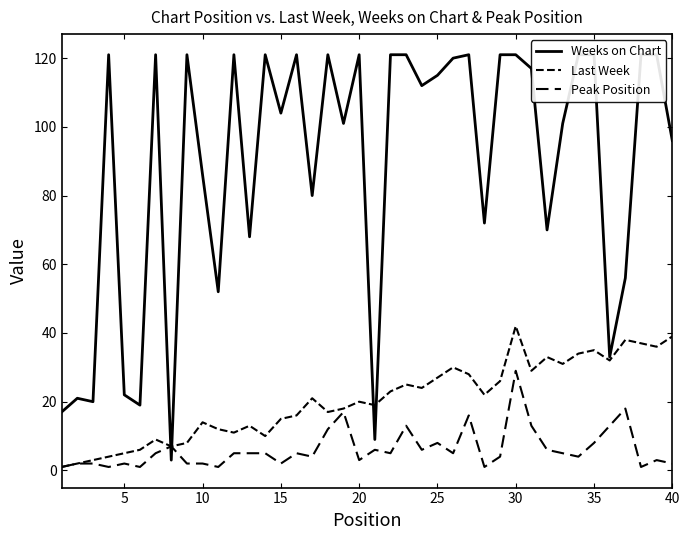

True or false: Last Week and Peak Position intersect in this chart.

False